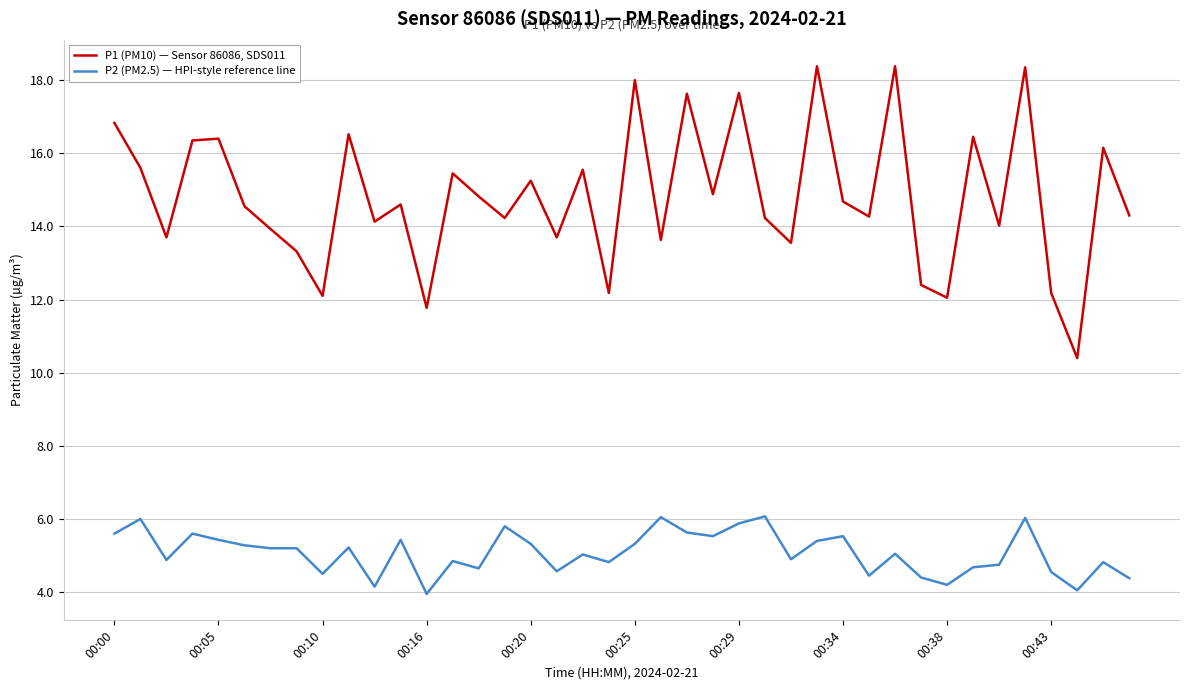

What is the highest value of the P2 (PM2.5) — HPI-style reference line series?

6.1